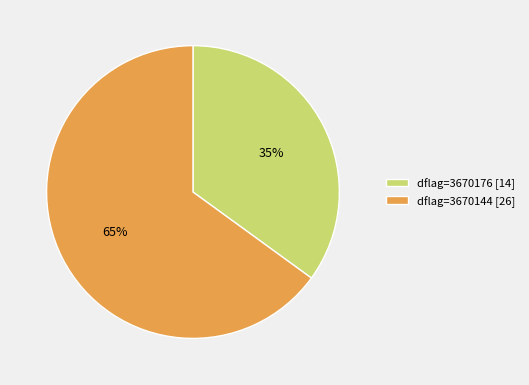

Do dflag=3670144 [26] and dflag=3670176 [14] together represent more than half of the pie?

Yes